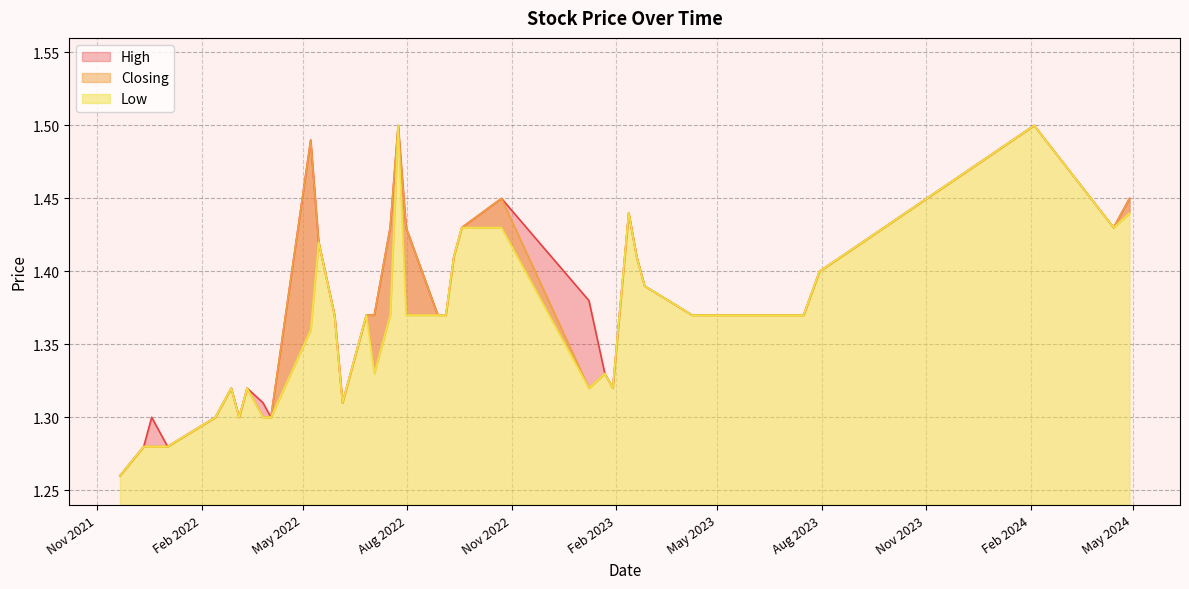

Count the Closing values in the range 1 to 2.

40